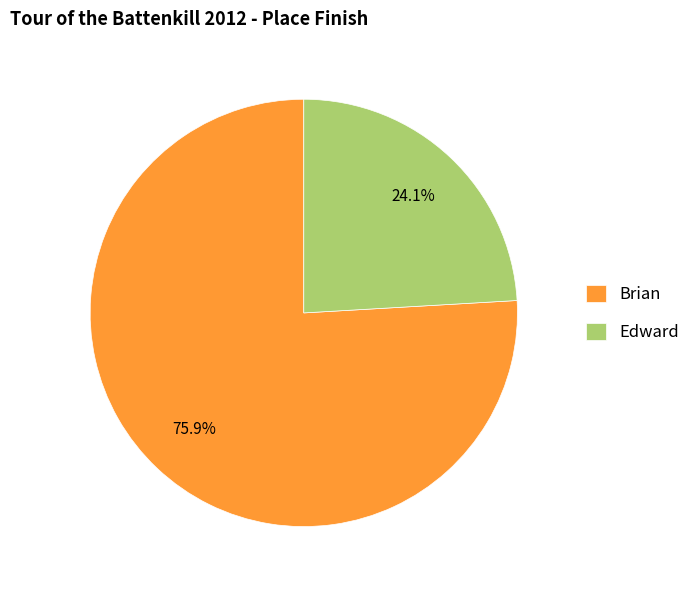

To the nearest percent, what percentage of the pie is Brian?

76%